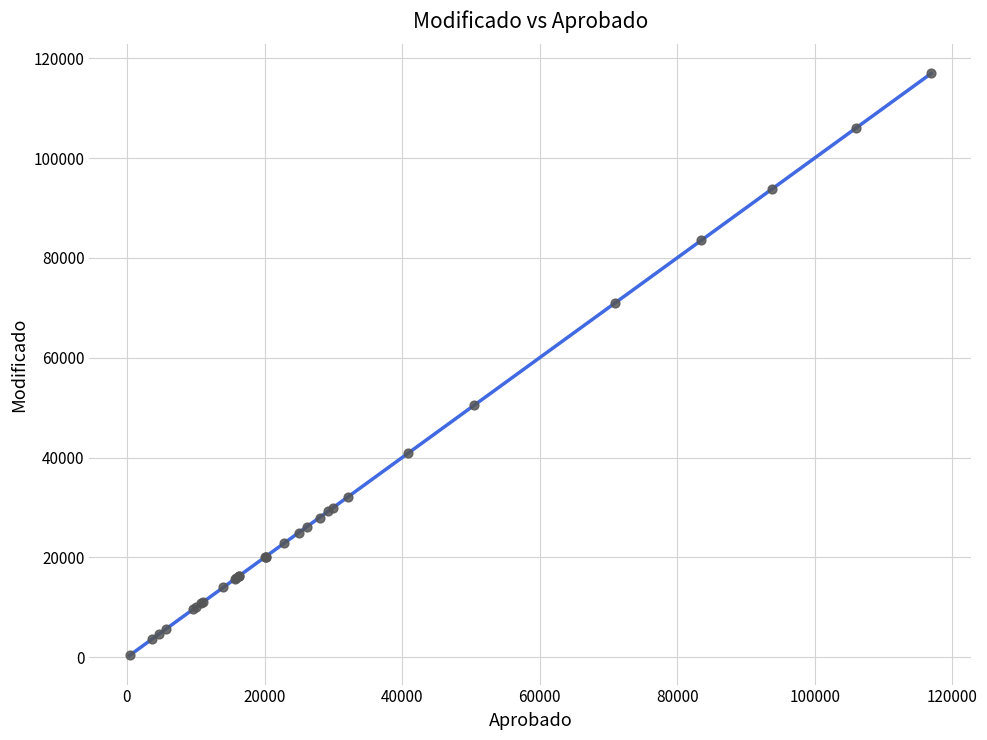

What Y value in the scatter plot is closest to 58656?

50467.3